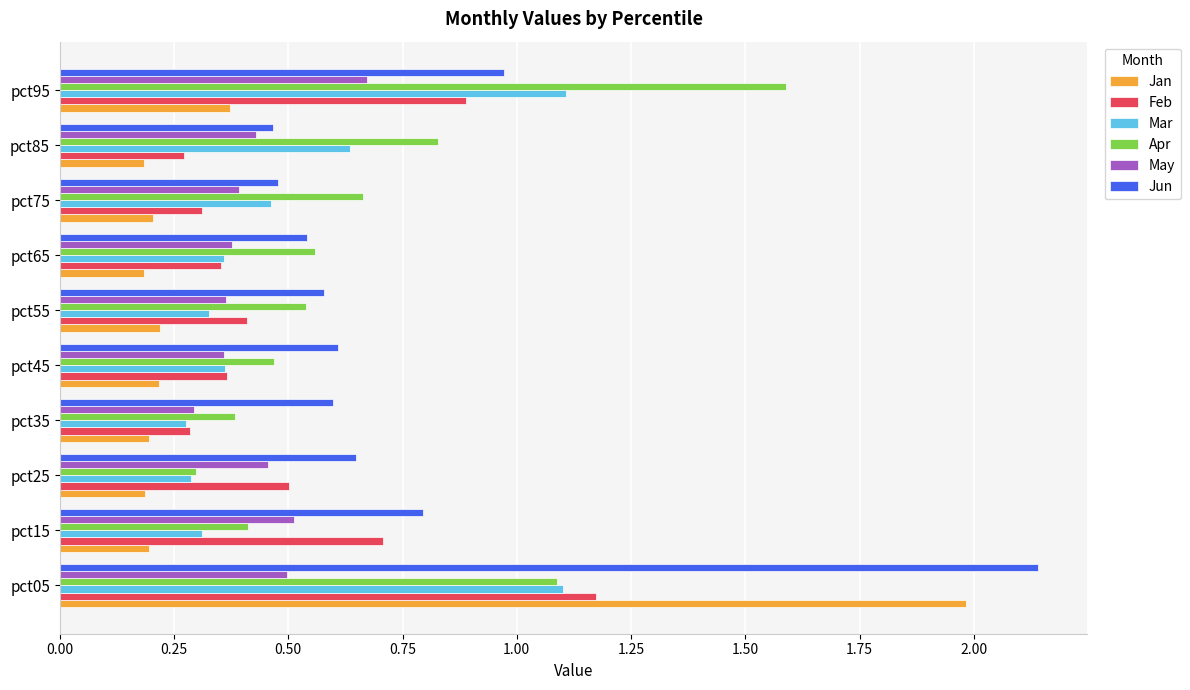

True or false: Mar has a value of 0.3 at pct55.

True